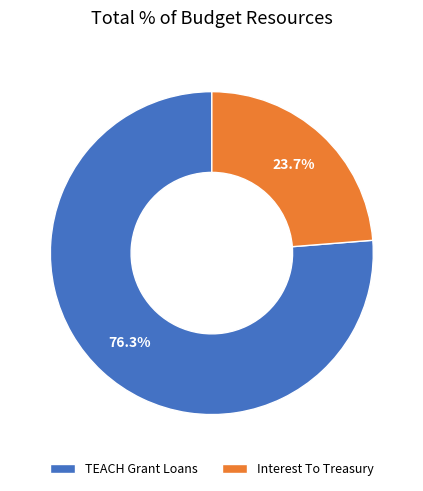

What is the smallest slice in the pie chart?

Interest To Treasury